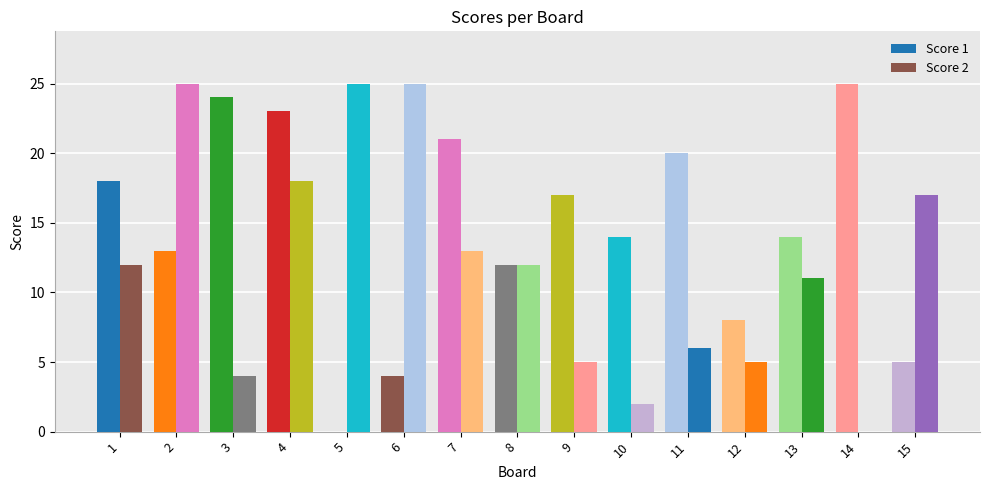

What is the difference between the maximum and minimum values in the Score 2 series?

25